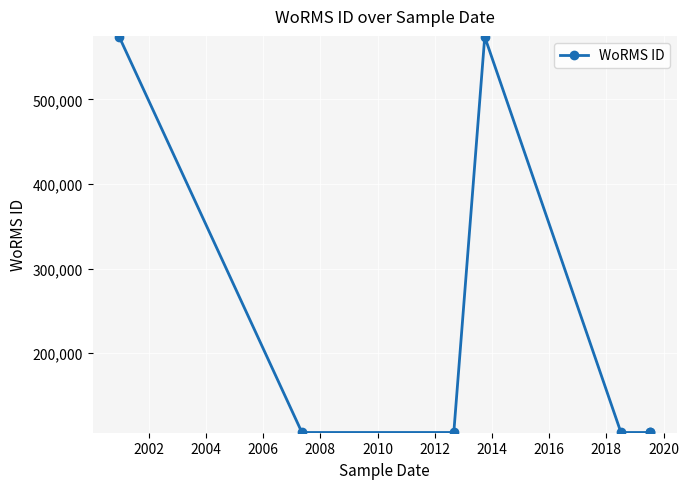

What is the sum of all values?

1679337